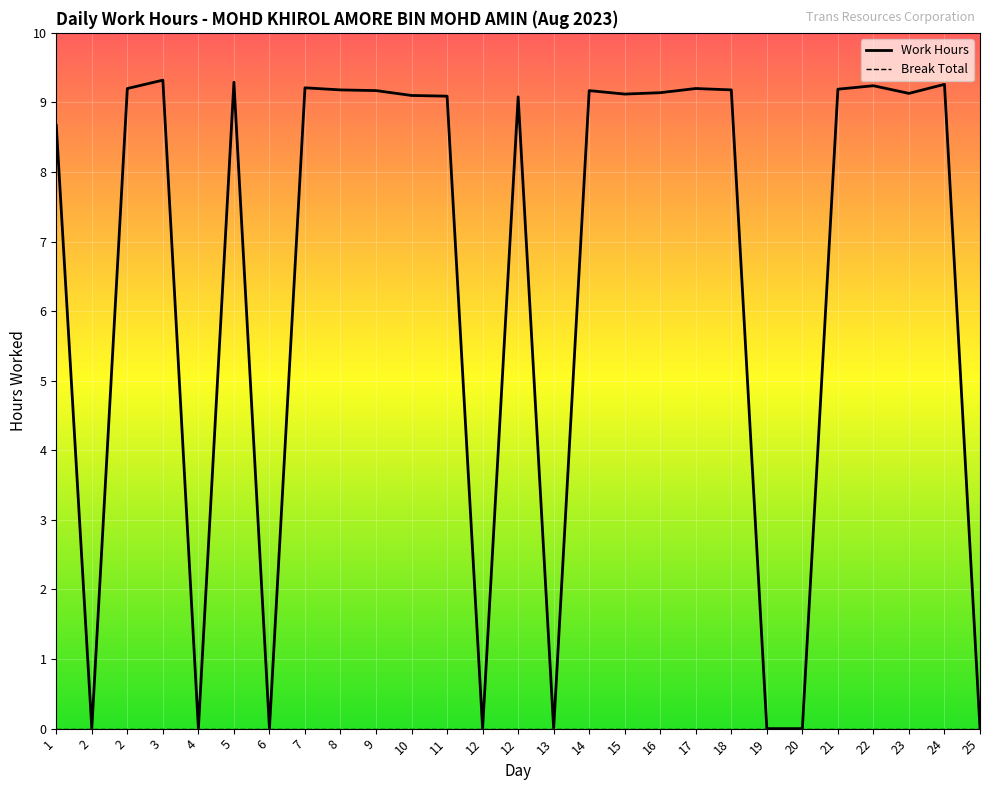

Where does the data first go above 9?

2